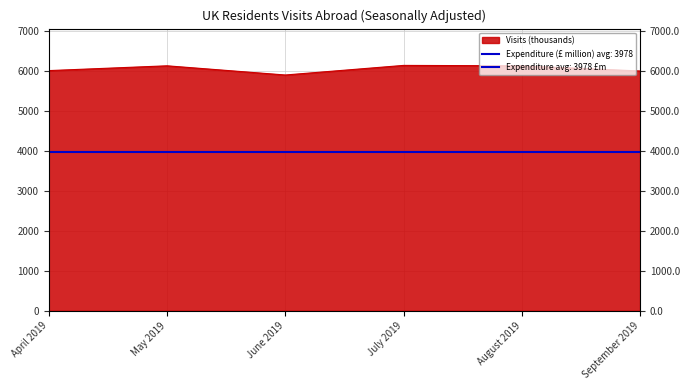

What is the difference between the maximum and minimum values?

240